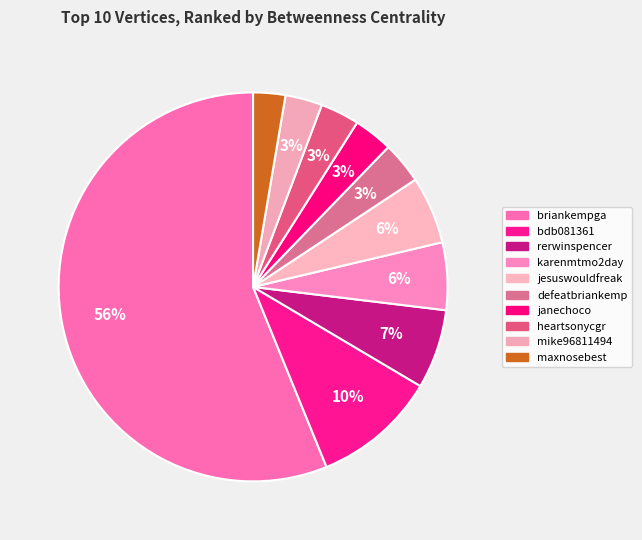

True or false: briankempga accounts for 56% of the total.

True